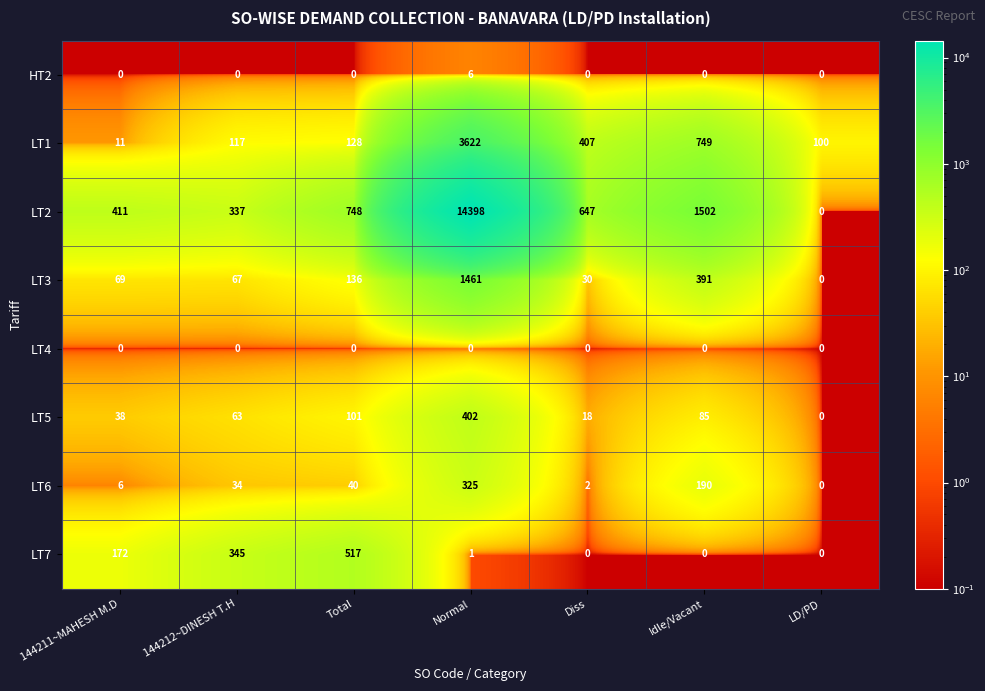

List the series in order of their peak value, lowest first.

LT4, HT2, LT6, LT5, LT7, LT3, LT1, LT2